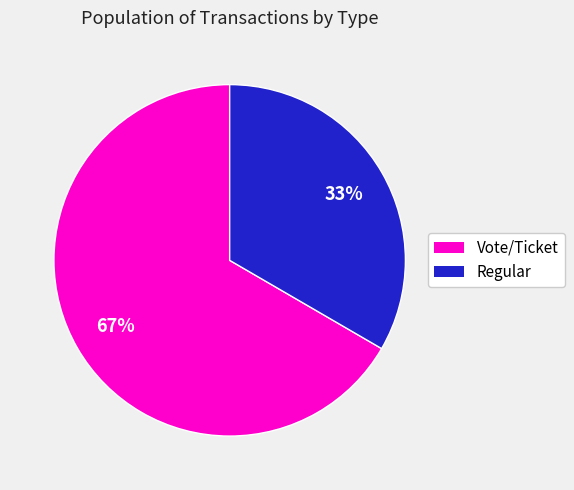

How many segments does this pie chart have?

2